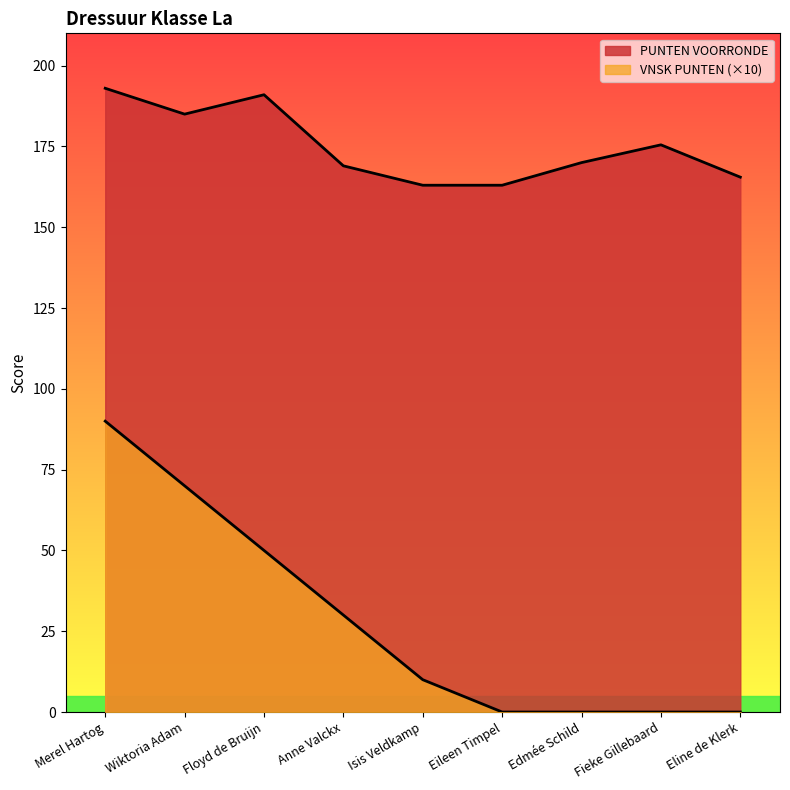

Count the VNSK PUNTEN values in the range 0 to 50.

7